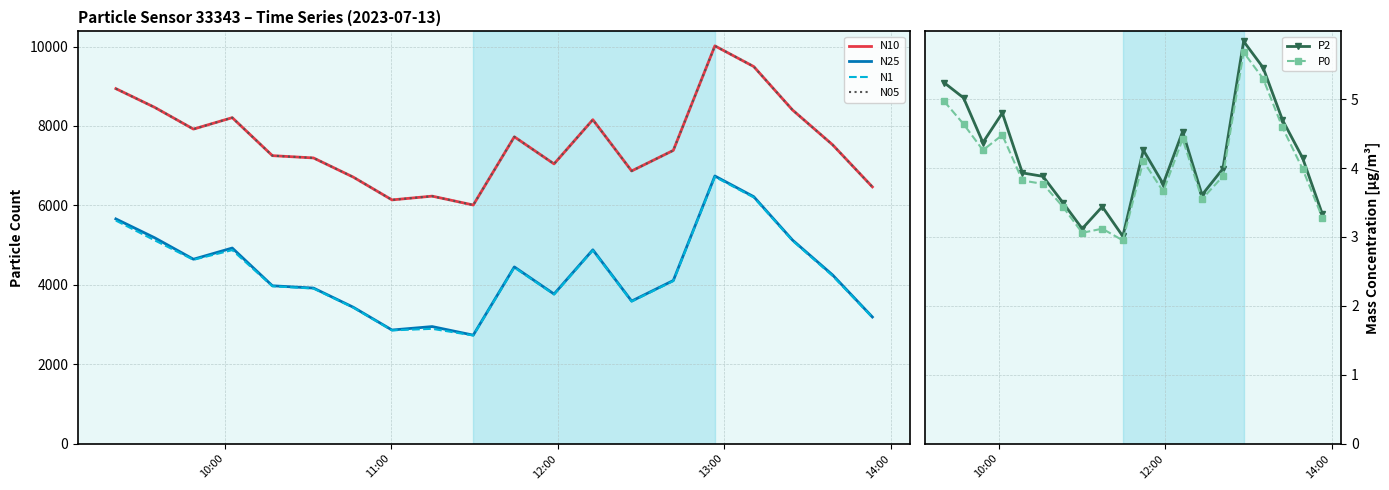

Is this an area chart (filled region under the line)?

No